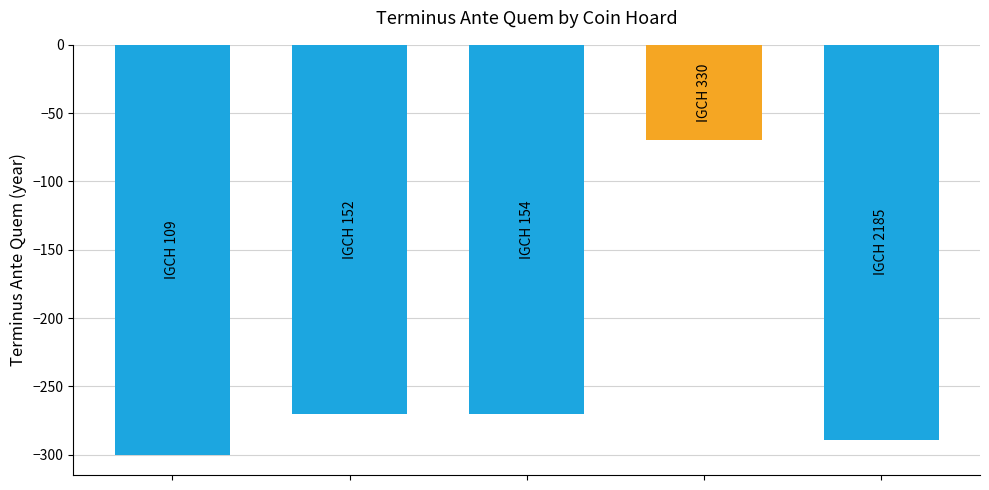

Count the number of data series in this chart.

1